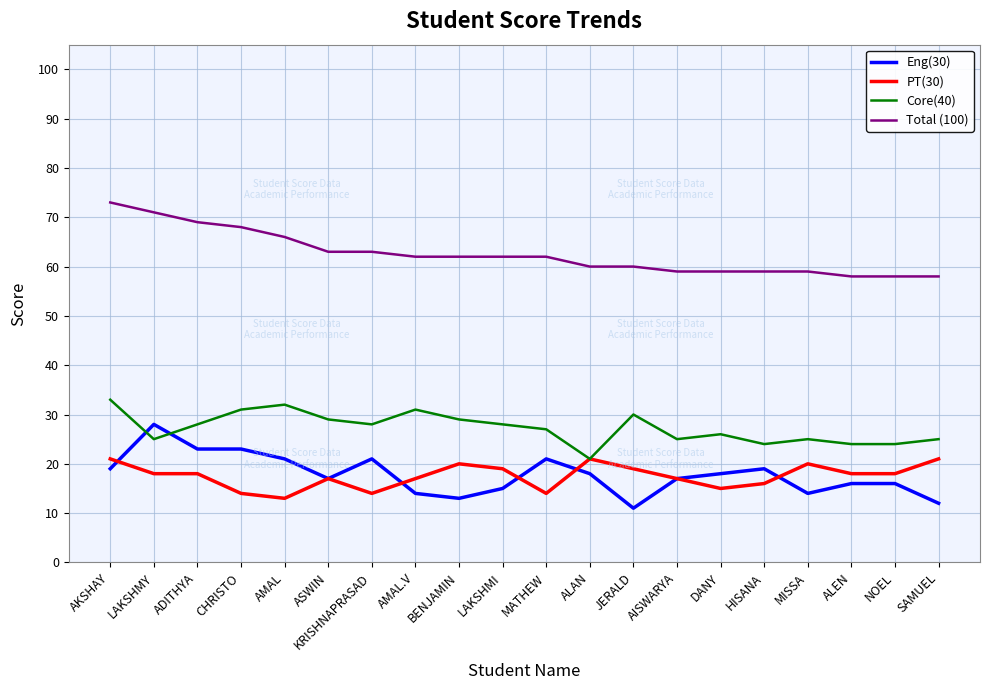

What is the minimum value shown in the chart?

11